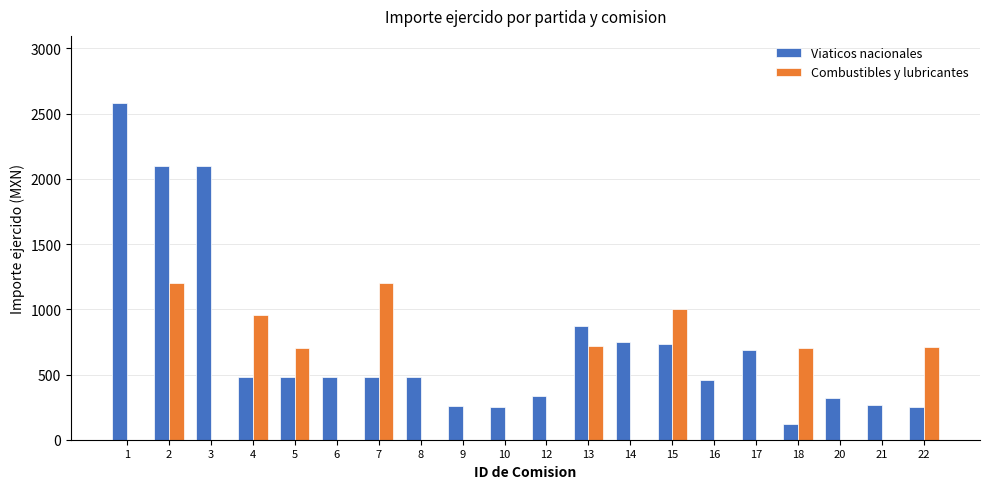

The value of Combustibles y lubricantes at 1 is 448.9. True or false?

False